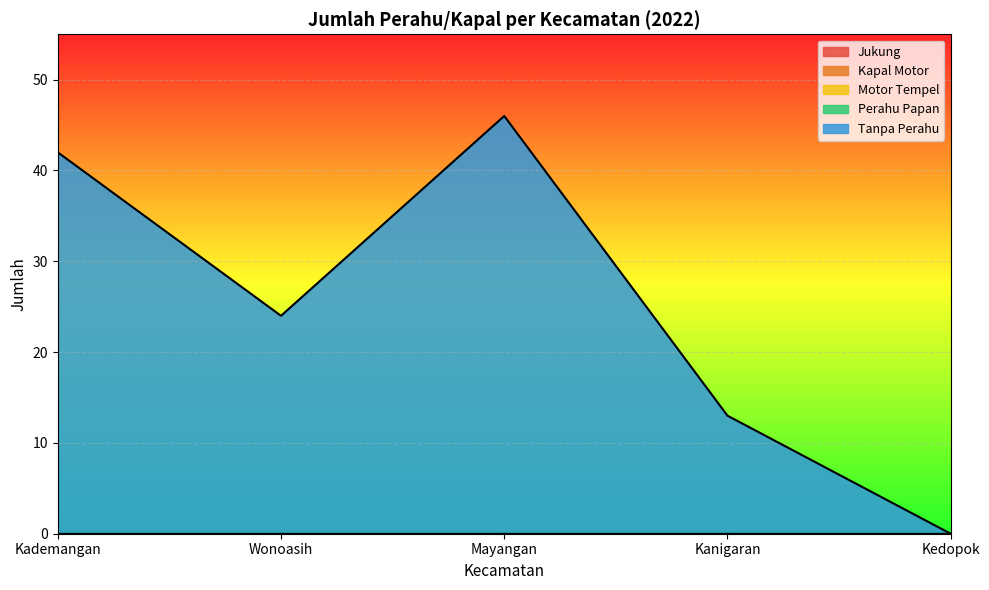

Reading right to left, extract all data points from this chart.

Jukung: 0	0	0	0	0
Kapal Motor: 0	0	0	0	0
Motor Tempel: 0	0	0	0	0
Perahu Papan: 0	0	0	0	0
Tanpa Perahu: 0	13	46	24	42